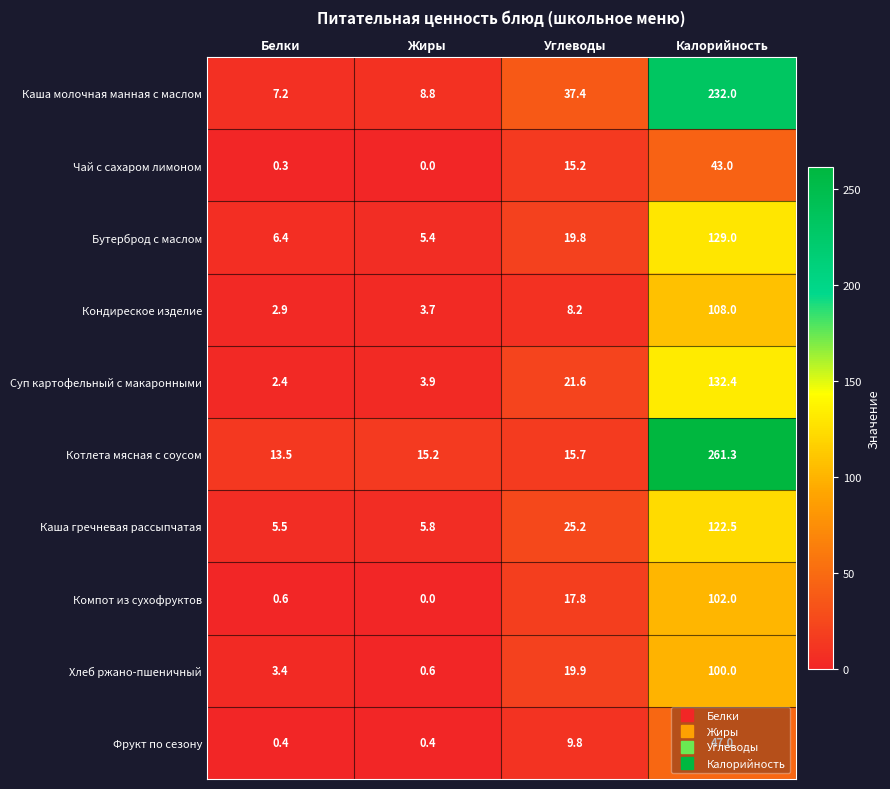

What is the total value across all series at Белки?

42.6